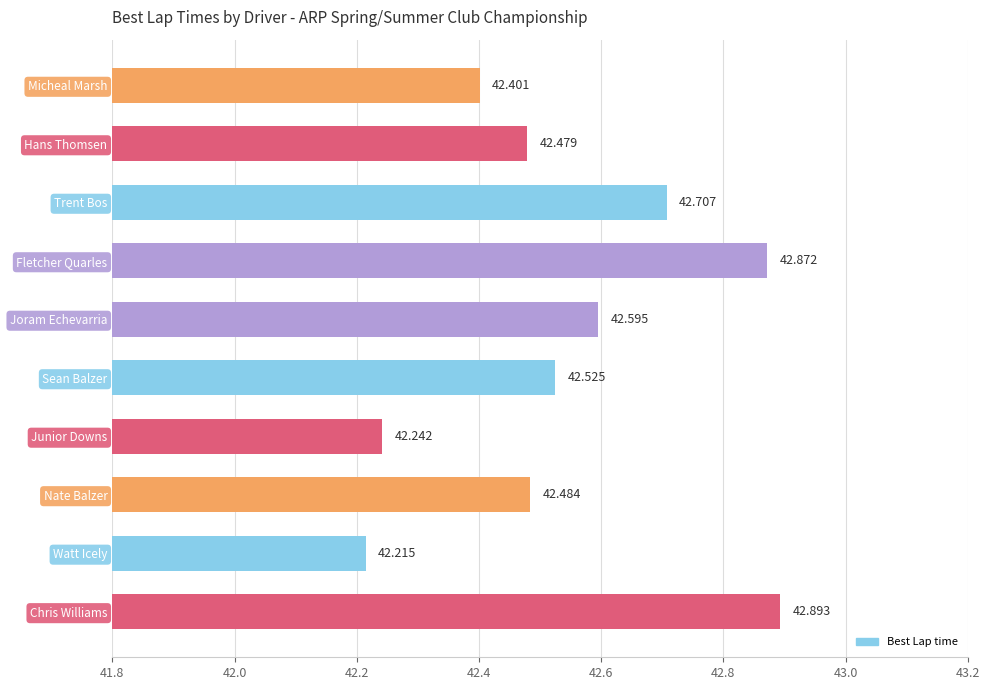

What is the average value?

42.5